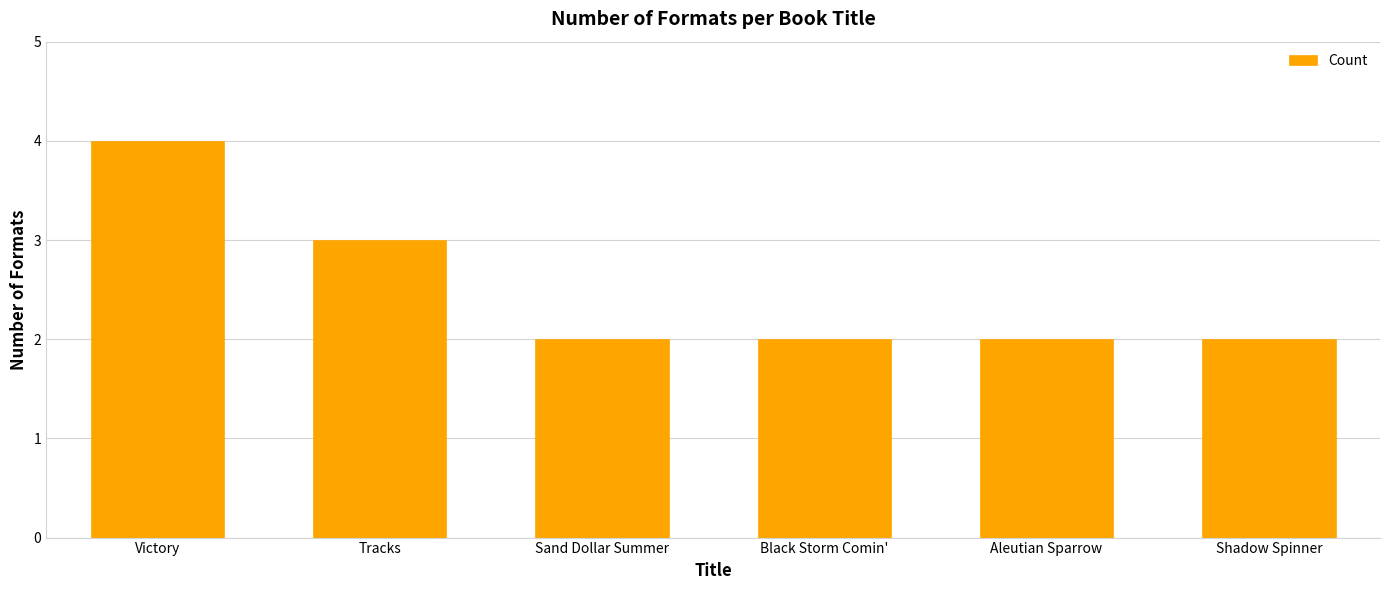

True or false: the data shows 1 at Black Storm Comin'.

False